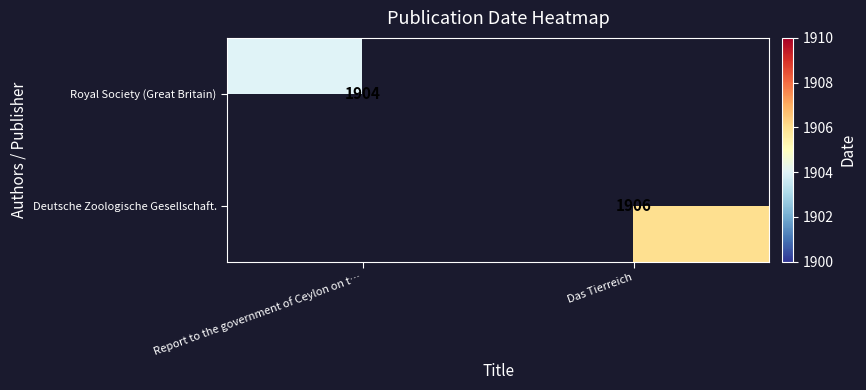

At how many categories does at least one series exceed 1904?

1